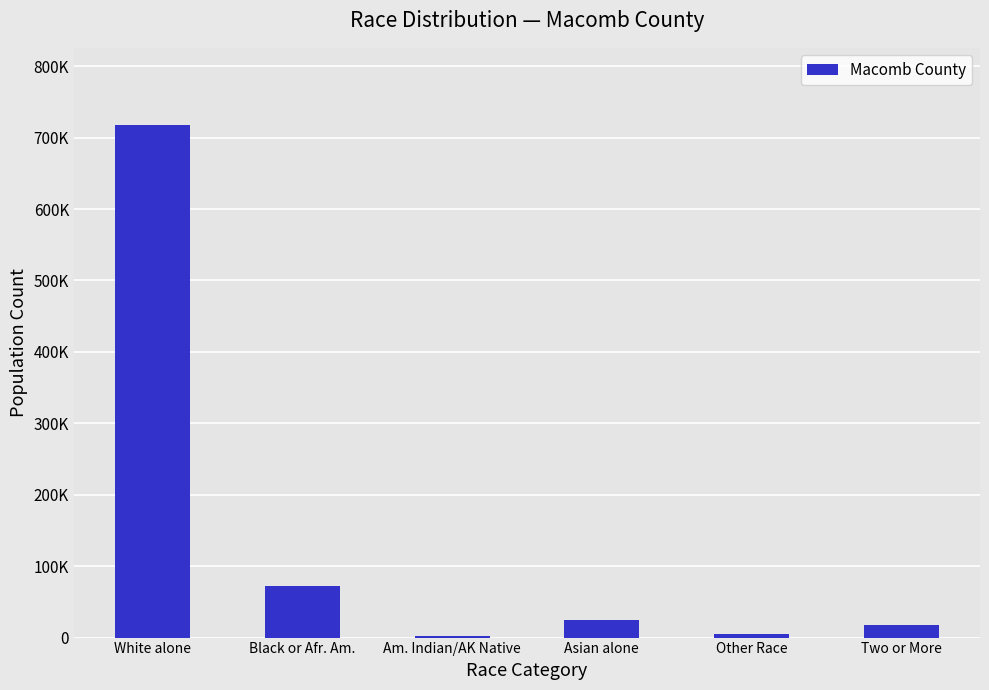

The chart shows a value of 2646 at Am. Indian/AK Native. True or false?

True